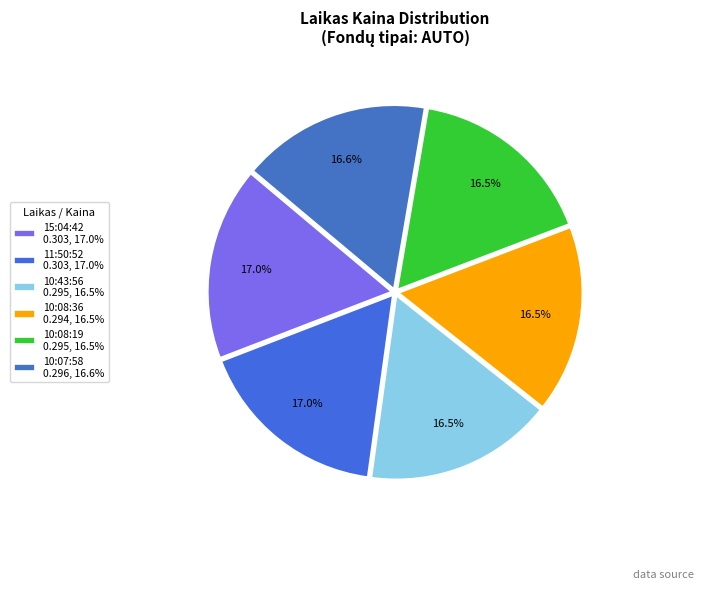

To the nearest percent, what is the average slice percentage?

17%